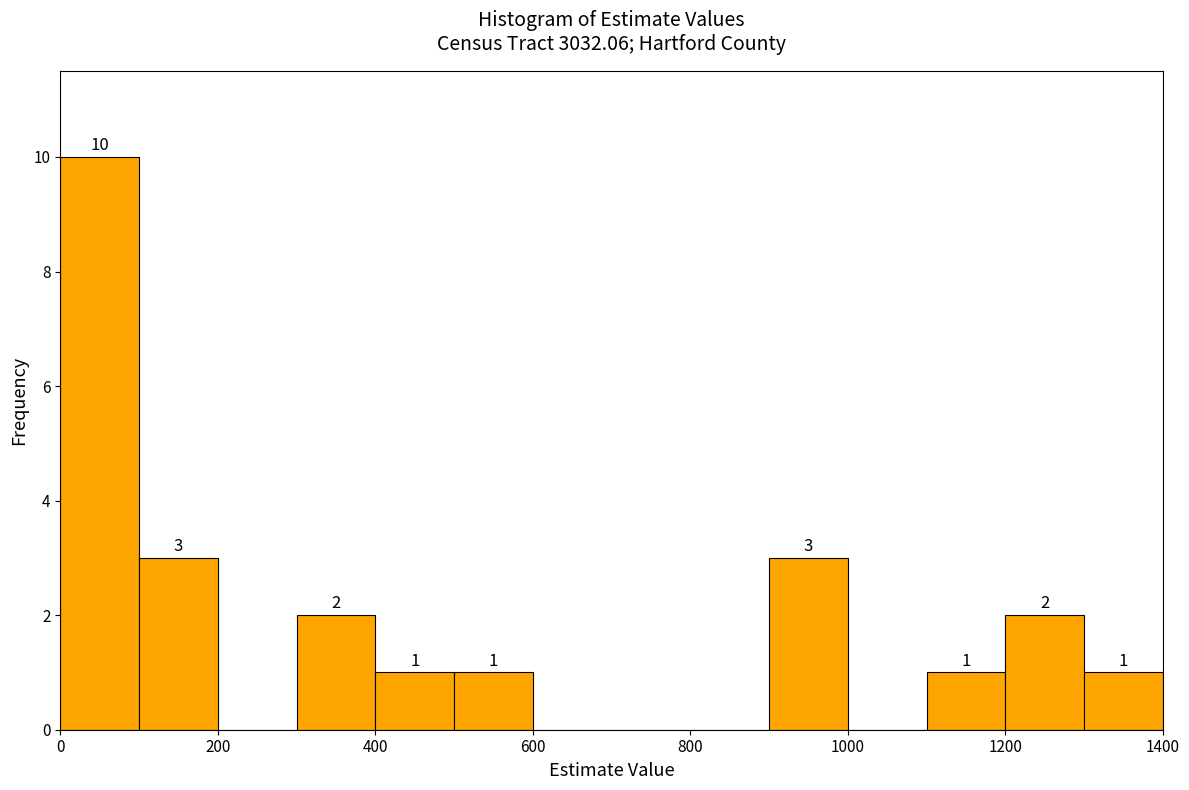

Over which range of the x-axis is the bar tallest?

0 to 100